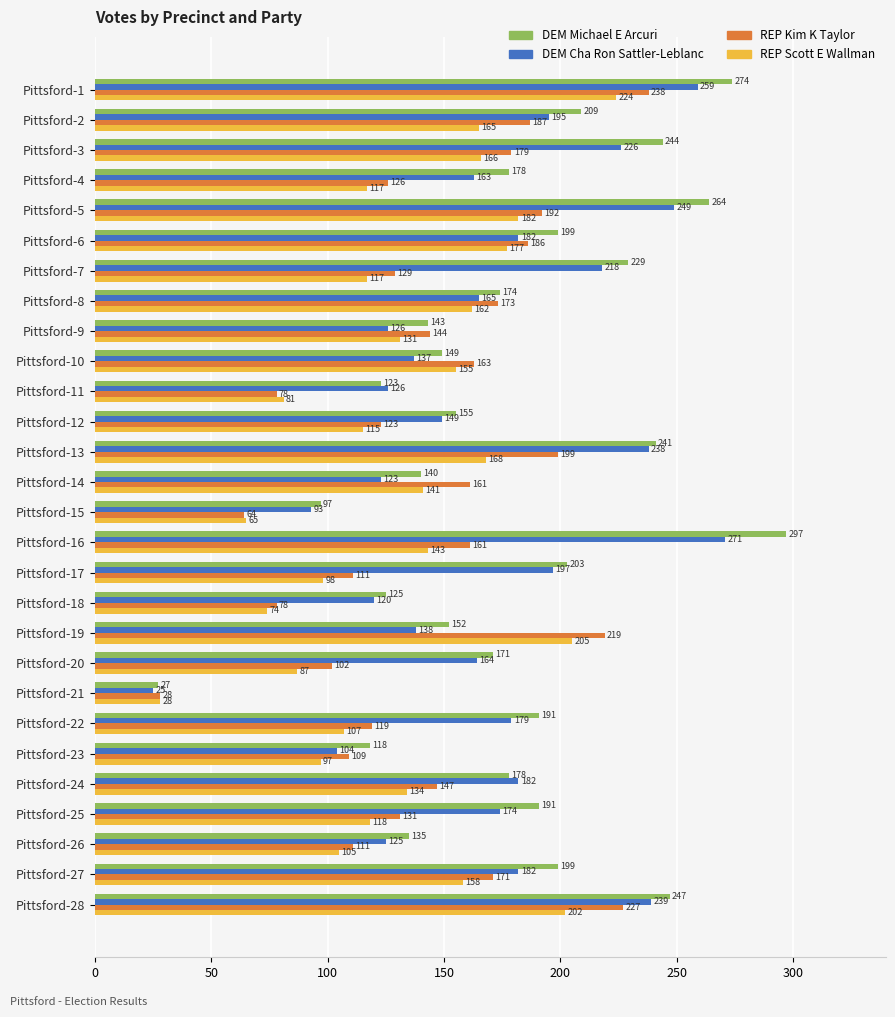

List the series in order of their overall mean, highest first.

DEM Michael E Arcuri, DEM Cha Ron Sattler-Leblanc, REP Kim K Taylor, REP Scott E Wallman